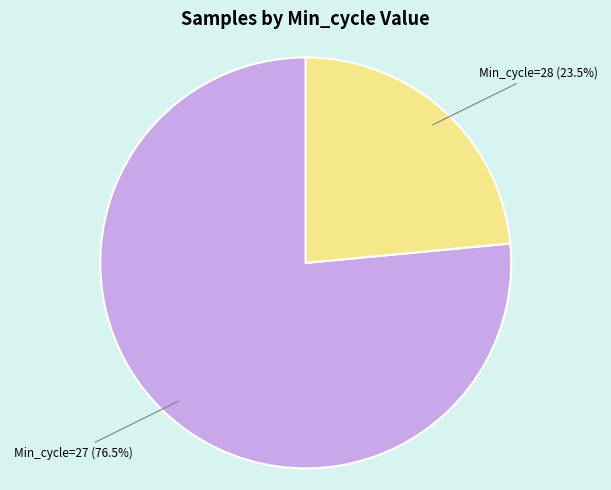

Is there a majority slice in this chart?

Yes